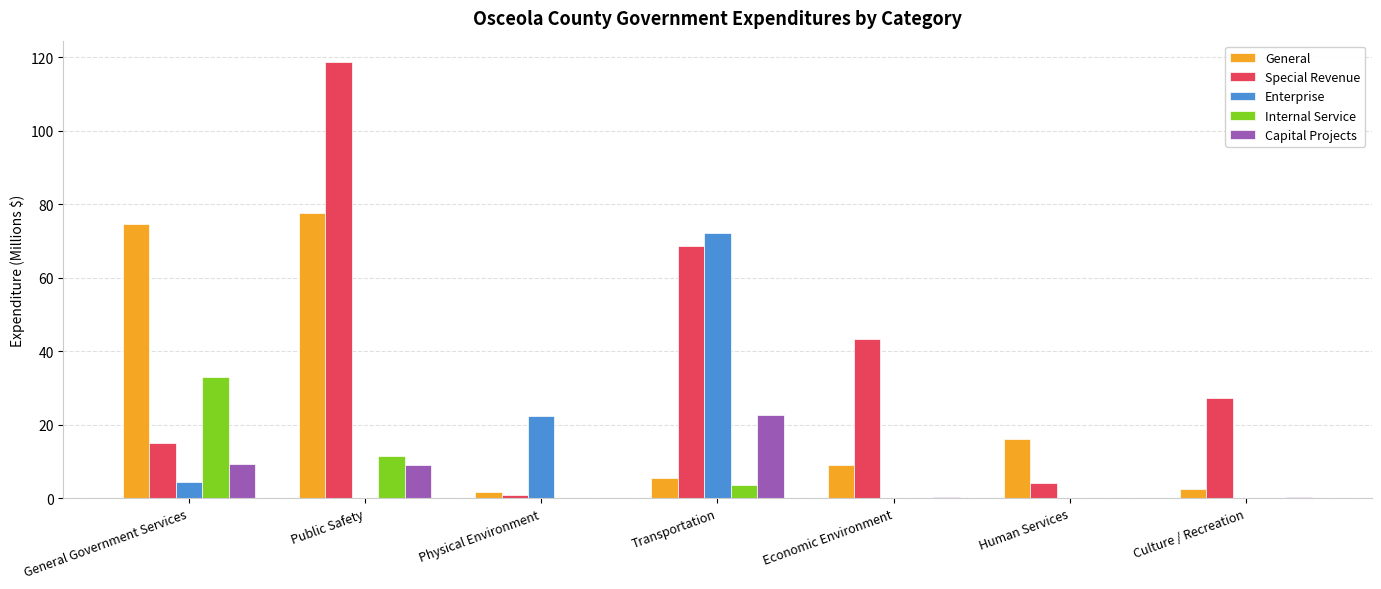

Is the value of Internal Service at Transportation greater than the value of Special Revenue at Economic Environment?

No